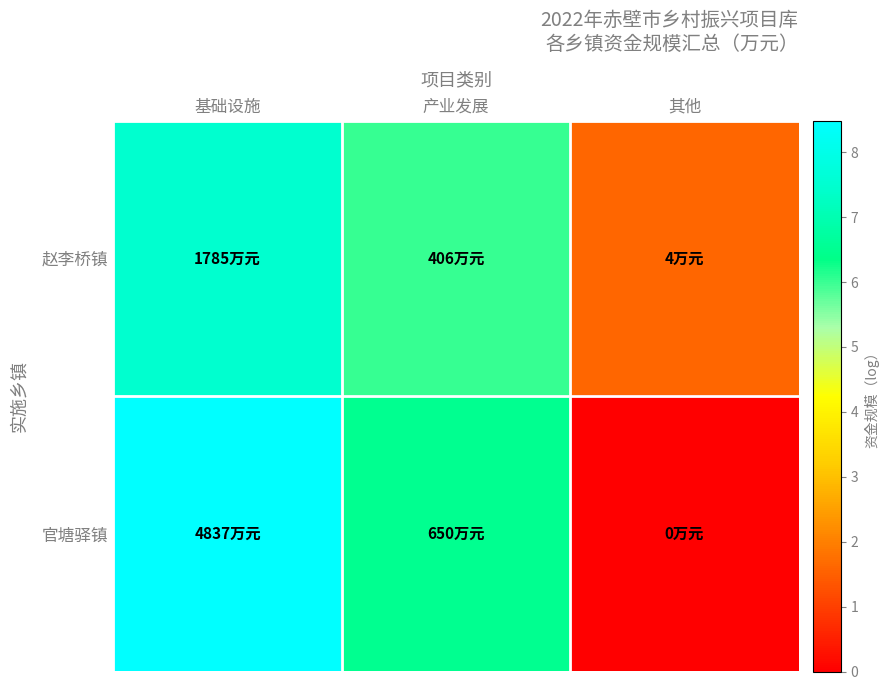

Rank the series by their average value, from highest to lowest.

赵李桥镇, 官塘驿镇